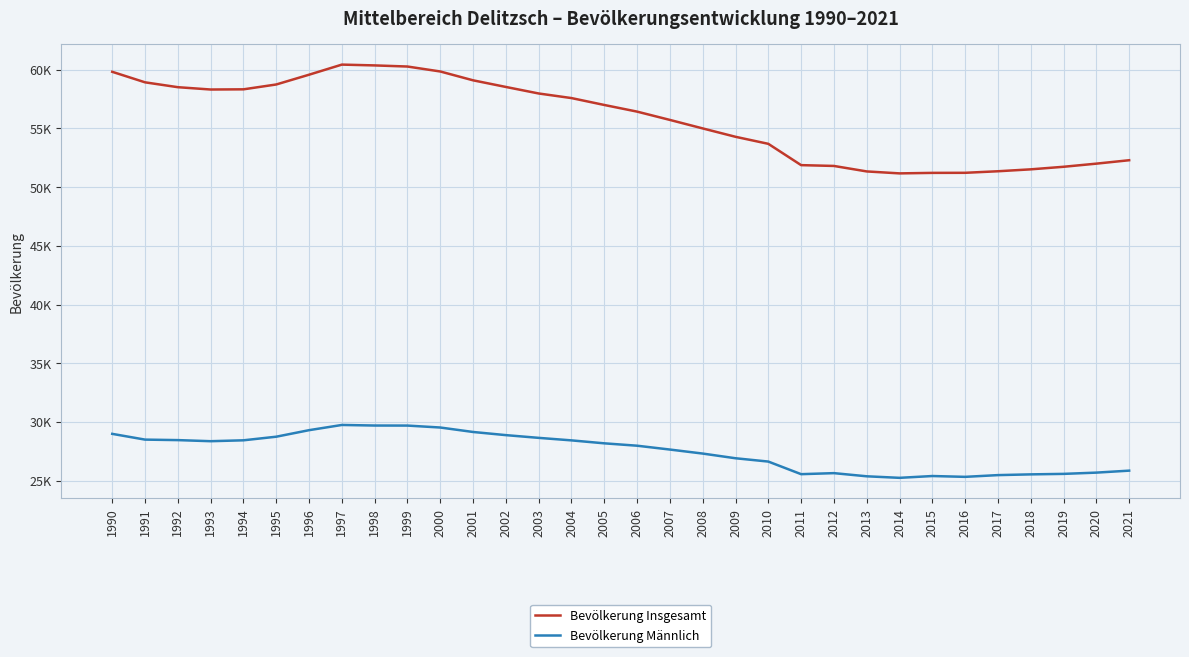

Reading left to right, what are all the values shown in this chart?

Bevölkerung Insgesamt: 1990=59811	1991=58915	1992=58501	1993=58303	1994=58319	1995=58732	1996=59564	1997=60424	1998=60355	1999=60260	2000=59838	2001=59086	2002=58521	2003=57965	2004=57574	2005=56987	2006=56421	2007=55714	2008=54991	2009=54278	2010=53679	2011=51865	2012=51796	2013=51329	2014=51163	2015=51206	2016=51212	2017=51344	2018=51507	2019=51725	2020=51992	2021=52283
Bevölkerung Männlich: 1990=28987	1991=28497	1992=28455	1993=28362	1994=28438	1995=28745	1996=29301	1997=29745	1998=29696	1999=29692	2000=29527	2001=29147	2002=28879	2003=28646	2004=28432	2005=28181	2006=27978	2007=27651	2008=27309	2009=26910	2010=26628	2011=25555	2012=25643	2013=25374	2014=25243	2015=25397	2016=25327	2017=25475	2018=25538	2019=25580	2020=25687	2021=25855